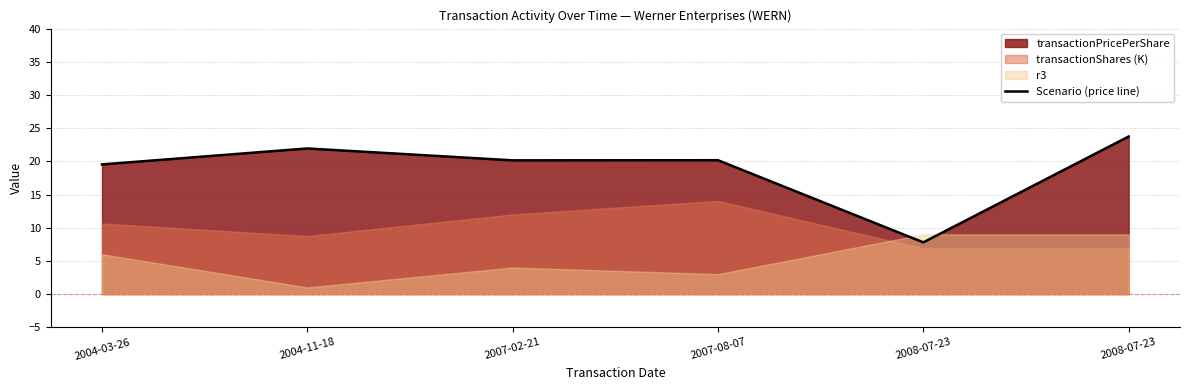

Which label corresponds to the largest value in the chart?

2008-07-23